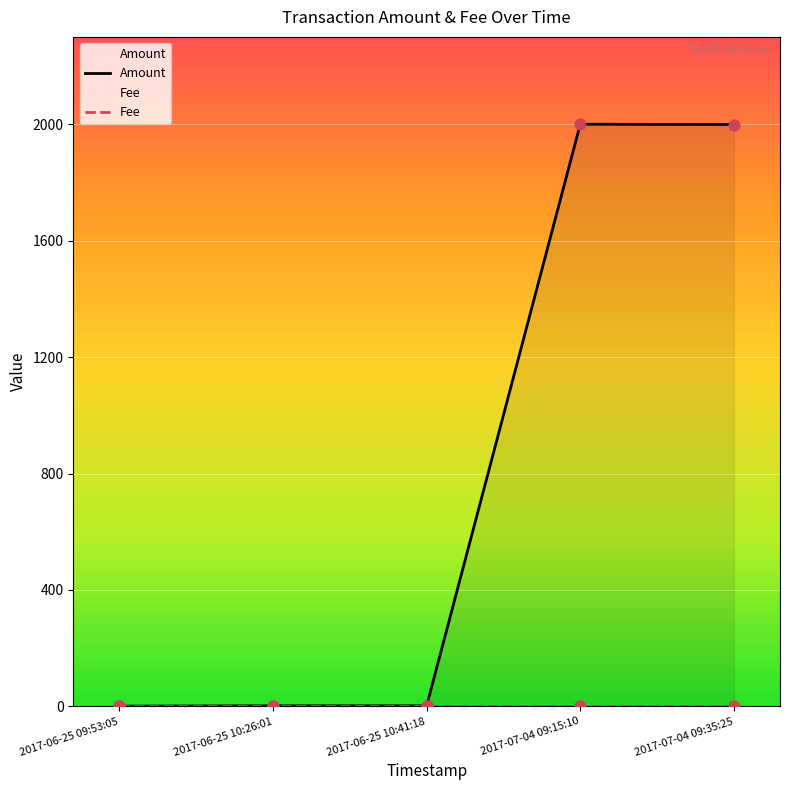

What is the total value across all series at 2017-06-25 10:26:01?

3